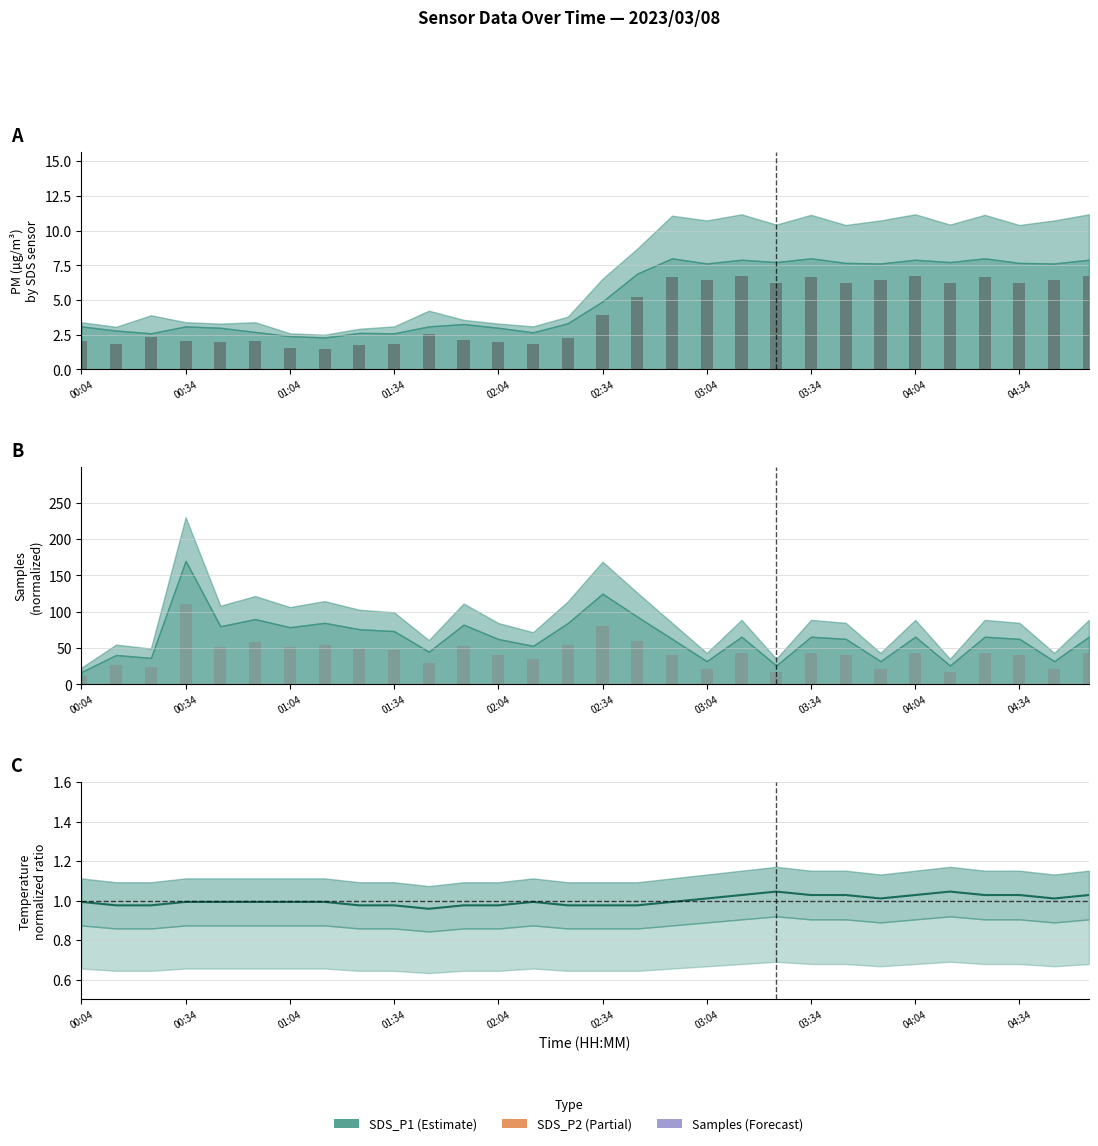

What position from the right is 01:24?

22